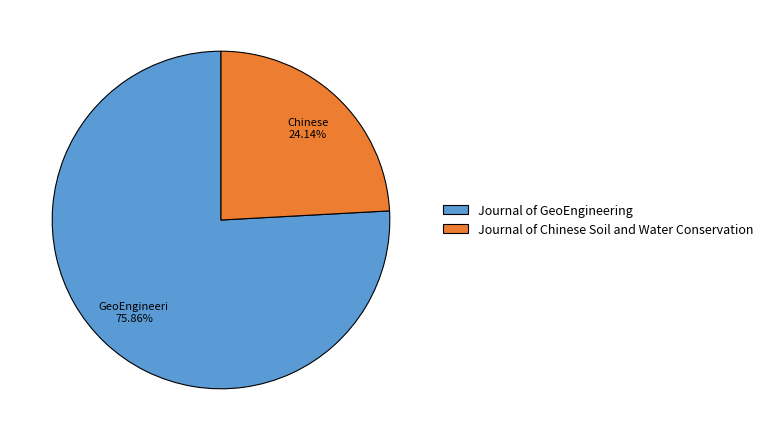

Which slice represents more than half of the pie?

Journal of GeoEngineering